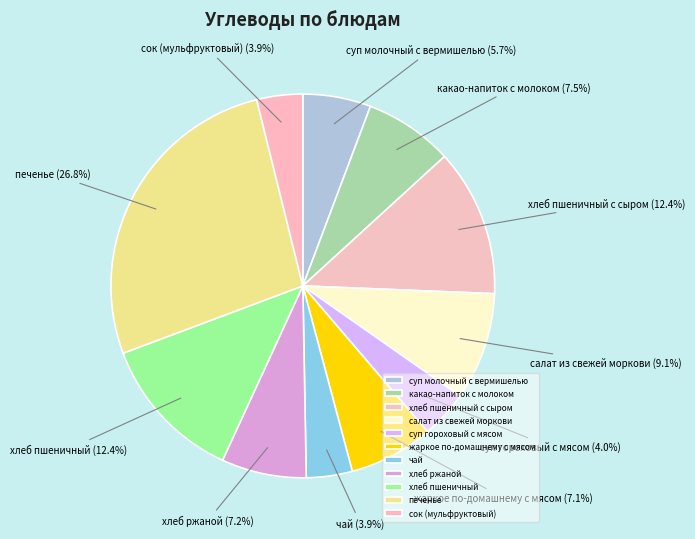

True or false: суп гороховый с мясом accounts for 4% of the total.

True